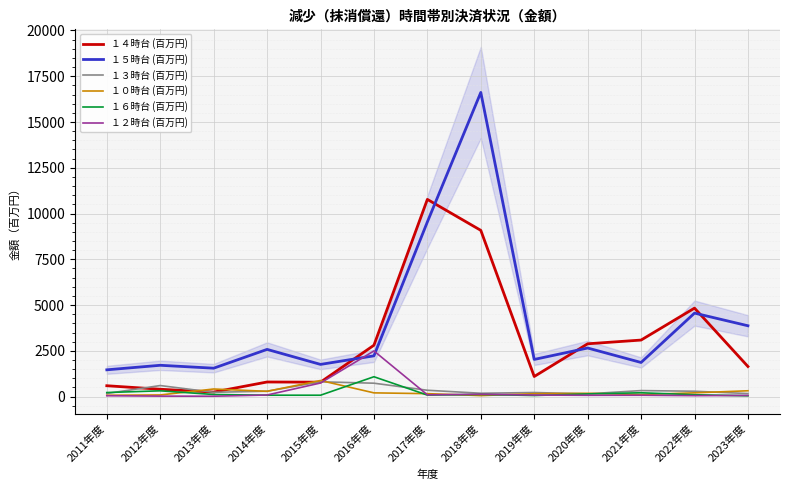

Count the number of categories in the chart.

13